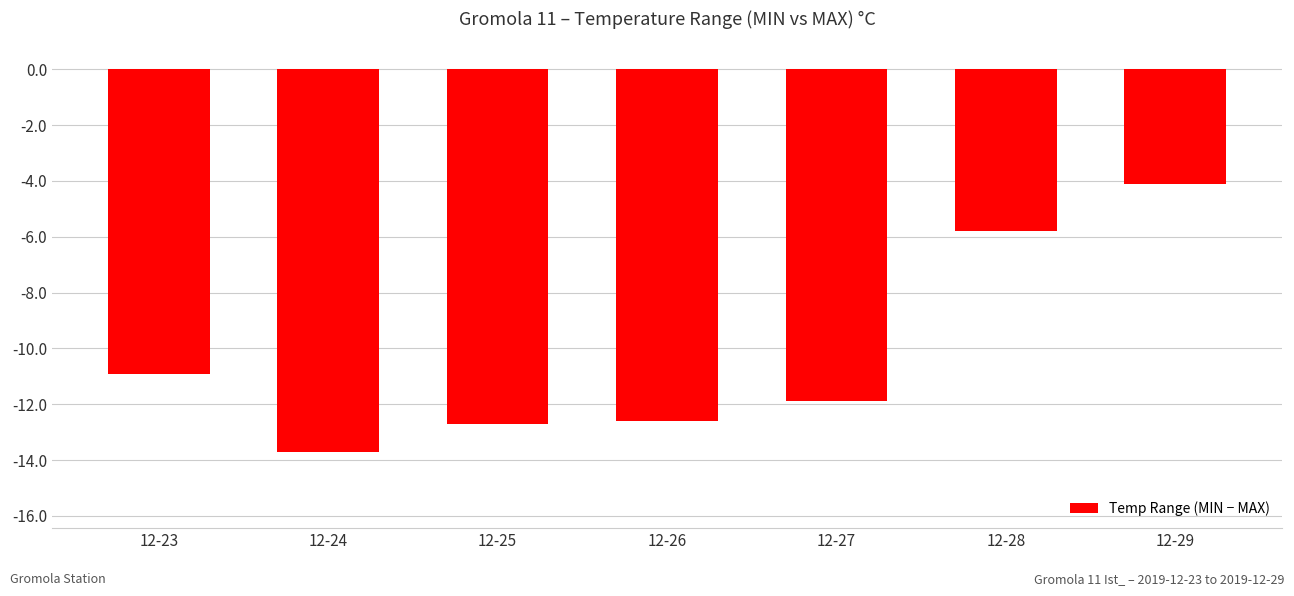

How many values are below -11?

4